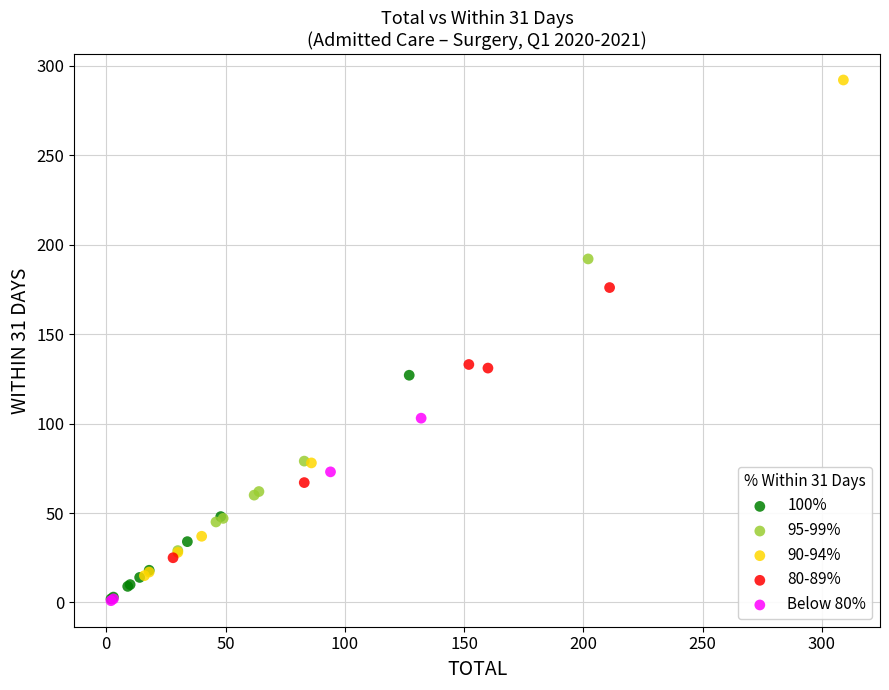

Which series has the widest spread of Y values?

90-94%